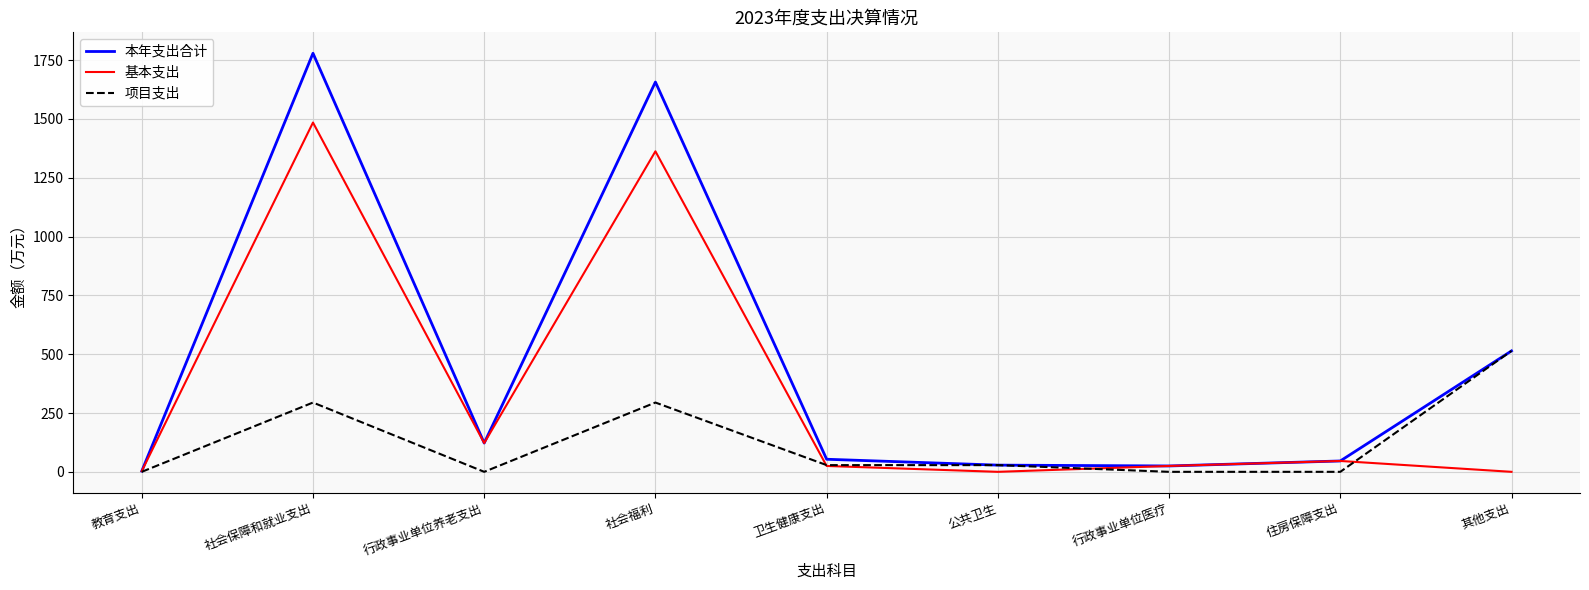

List the series in order of their overall mean, highest first.

本年支出合计, 基本支出, 项目支出